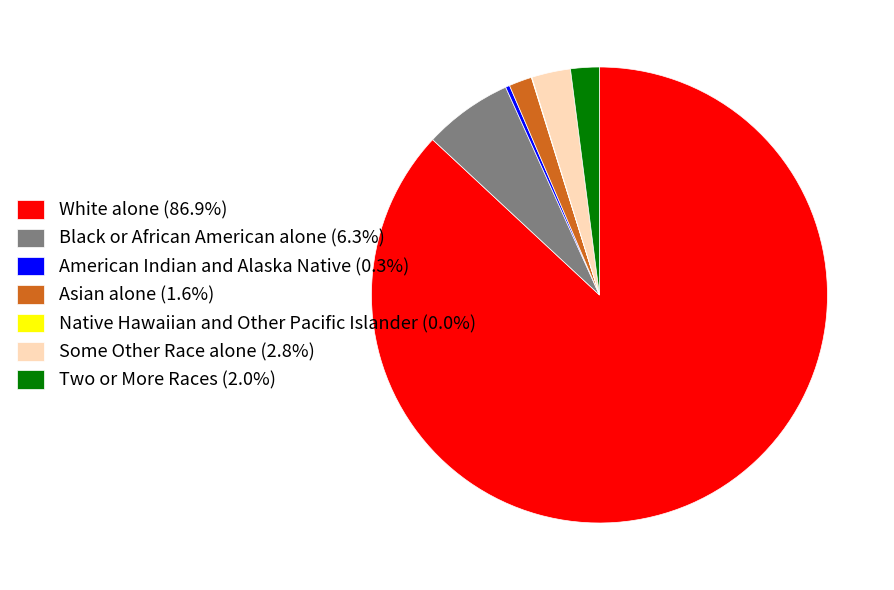

What is the ratio of the value at Black or African American alone (6.3%) to the value at Some Other Race alone (2.8%)?

2.3